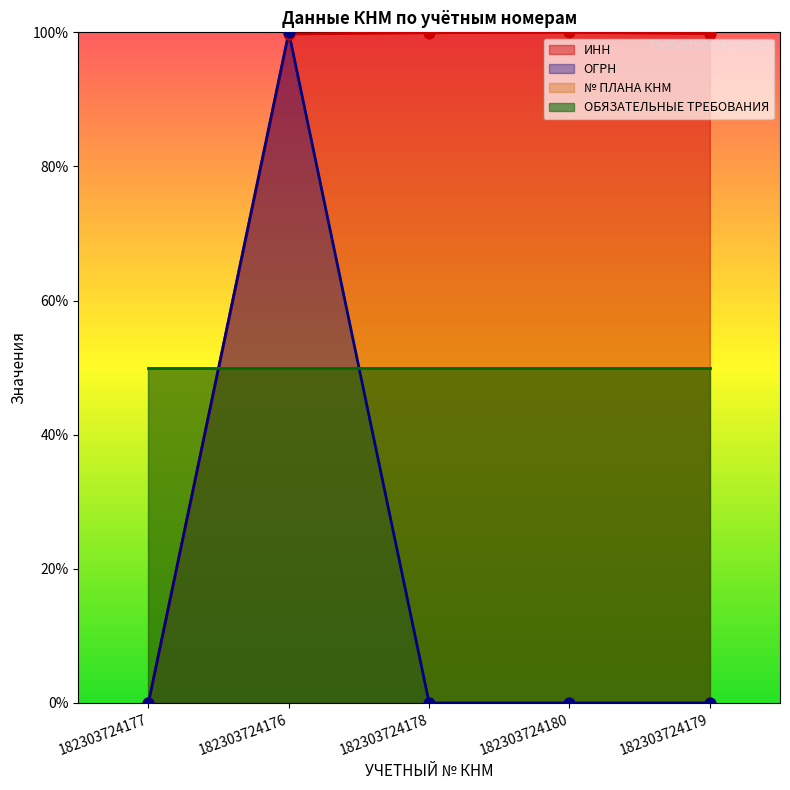

Which series contains the highest Y value?

ИНН